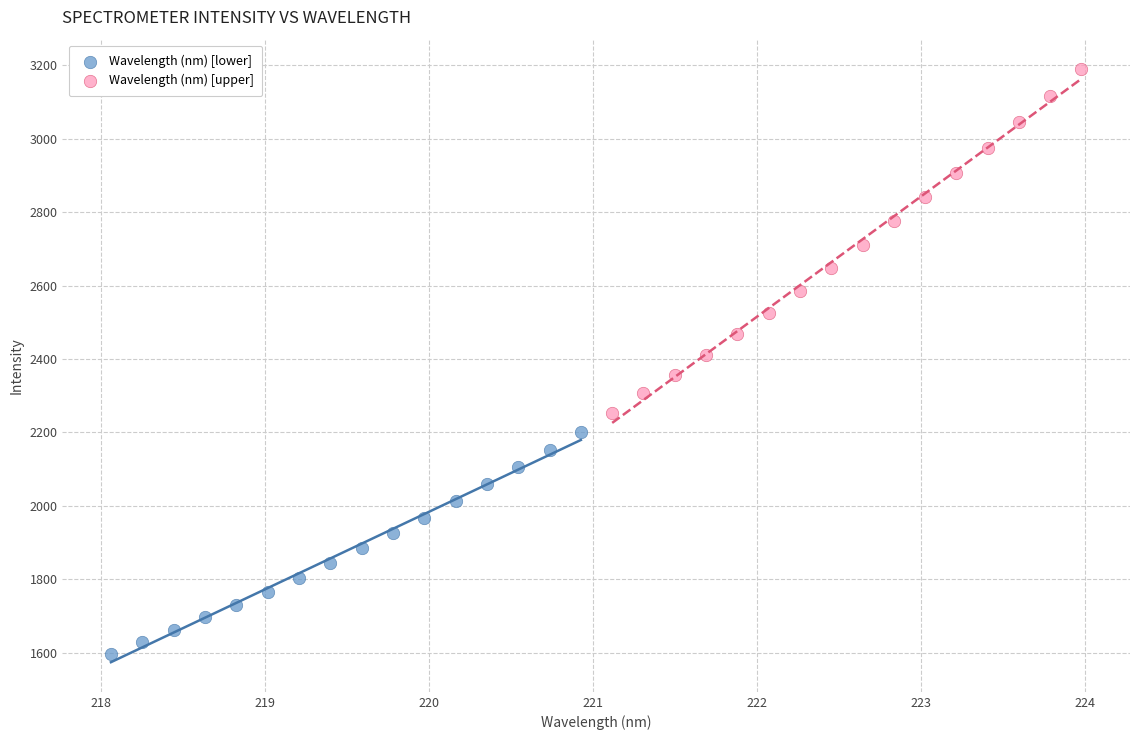

Which series has the largest Y range (max minus min)?

Wavelength (nm) [upper]